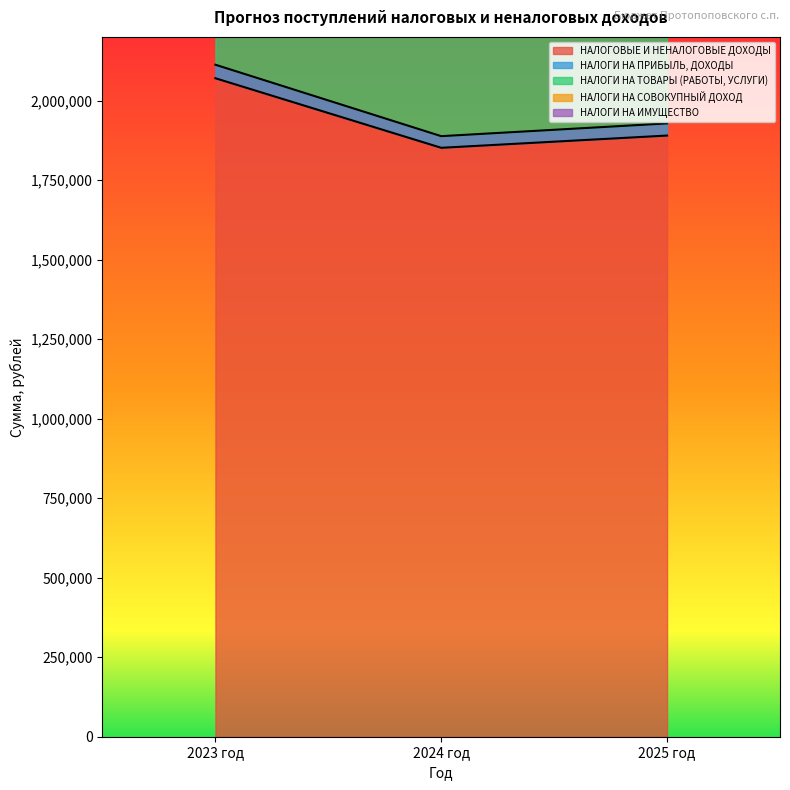

Reading left to right, list all the values displayed in this chart.

НАЛОГОВЫЕ И НЕНАЛОГОВЫЕ ДОХОДЫ: 2023 год=2069968.1	2024 год=1851329.2	2025 год=1889819.2
НАЛОГИ НА ПРИБЫЛЬ, ДОХОДЫ: 2023 год=42515.5	2024 год=36600.0	2025 год=38160.0
НАЛОГИ НА ТОВАРЫ (РАБОТЫ, УСЛУГИ): 2023 год=704070.5	2024 год=715600.0	2025 год=742530.0
НАЛОГИ НА СОВОКУПНЫЙ ДОХОД: 2023 год=35752.5	2024 год=36000.0	2025 год=37000.0
НАЛОГИ НА ИМУЩЕСТВО: 2023 год=529196.2	2024 год=585000.0	2025 год=594000.0